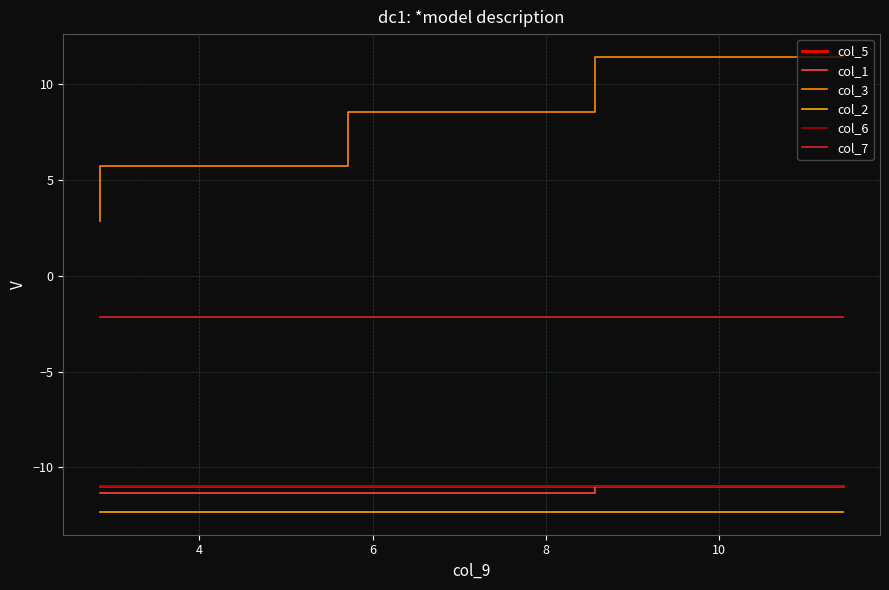

Which series has the widest spread of values?

col_3